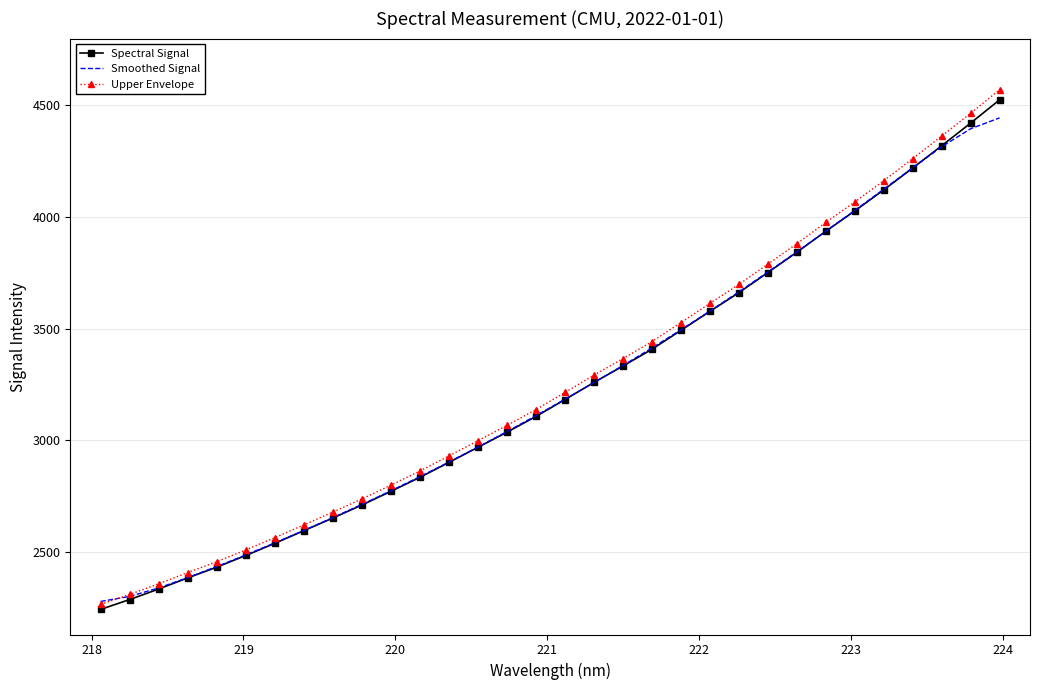

Rank the series by their maximum value, from lowest to highest.

Smoothed Signal, Spectral Signal, Upper Envelope